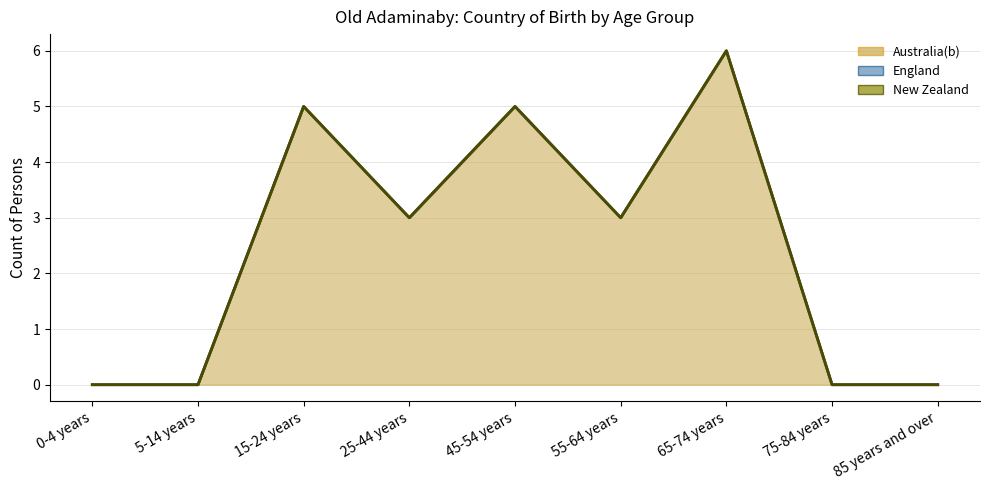

Rank the series by their maximum value, from lowest to highest.

Australia(b), England, New Zealand